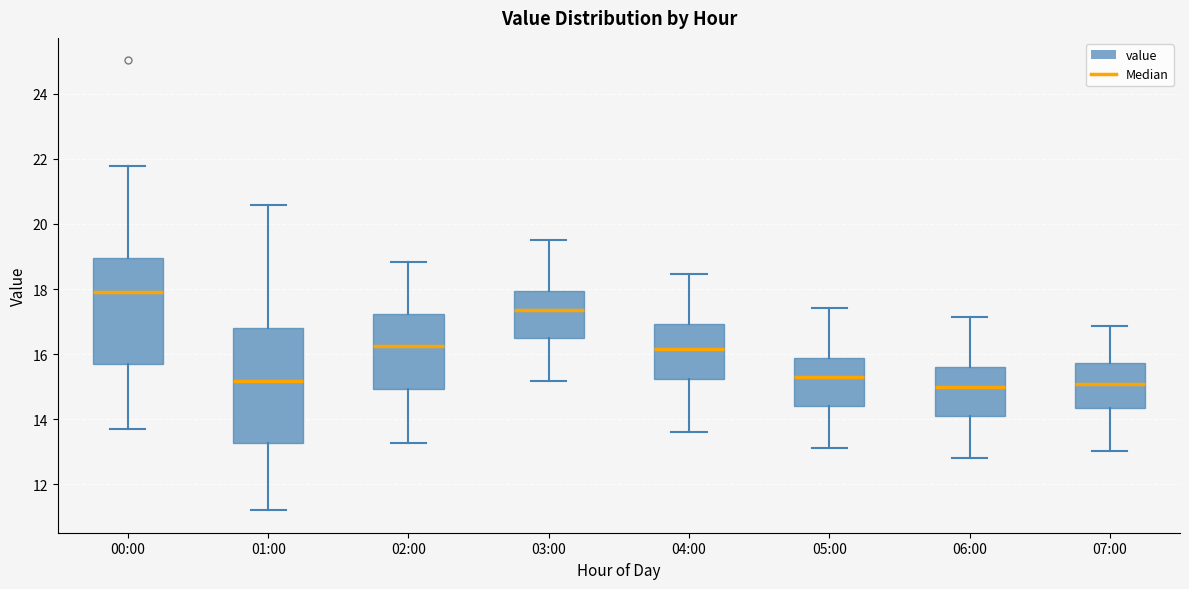

Comparing the boxes themselves (not the whiskers), which one is the tallest?

01:00